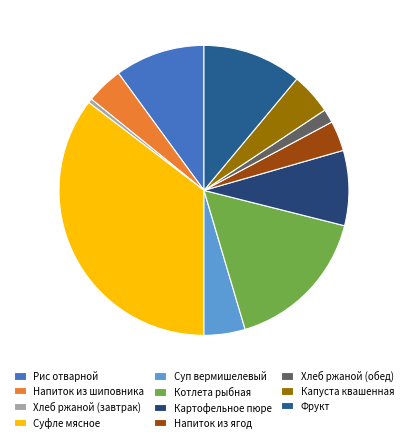

What percentage is the Суфле мясное slice, to the nearest percent?

35%